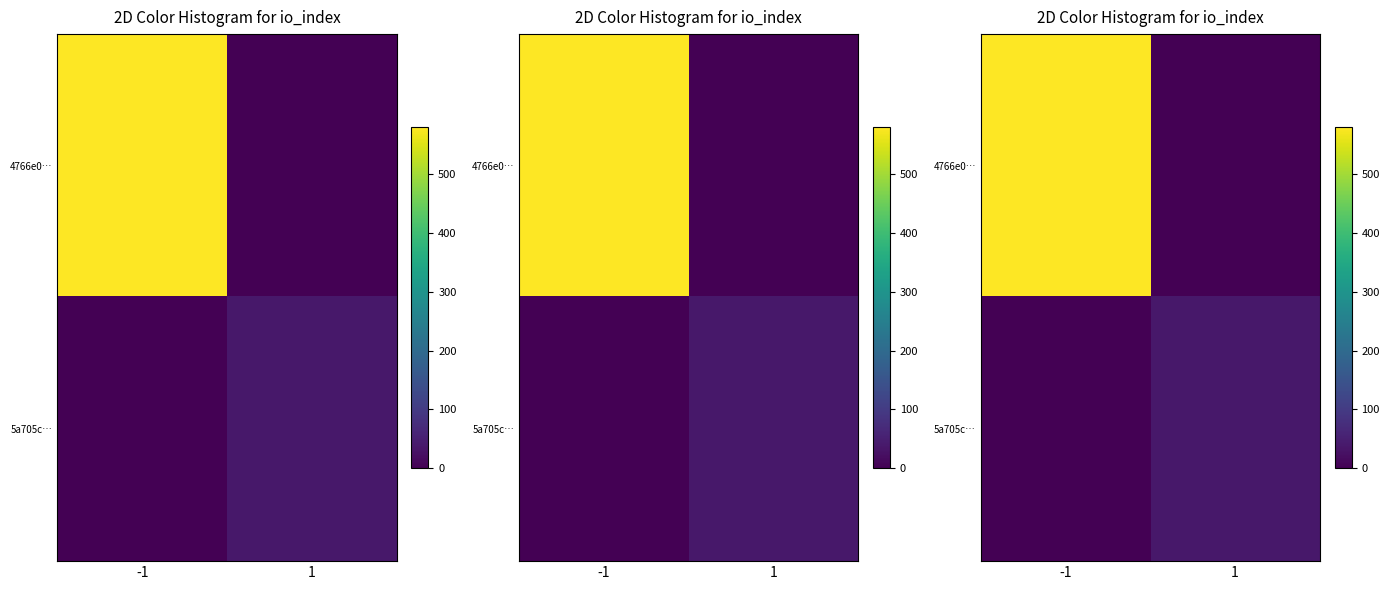

At how many categories does at least one series exceed 137?

1